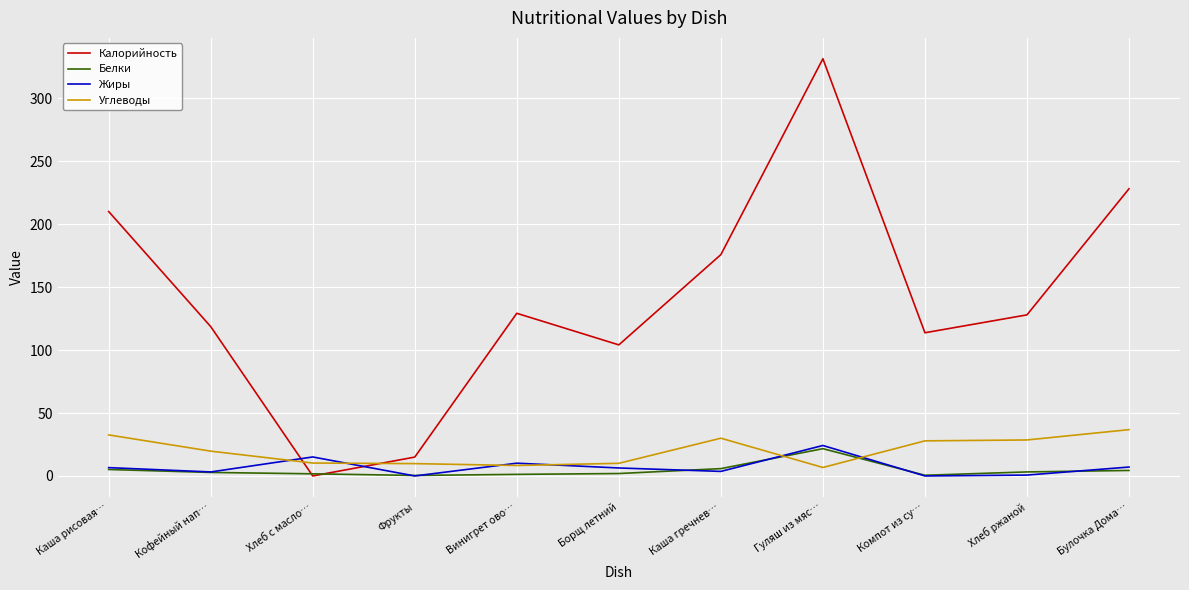

How many categories are shown in the chart?

11